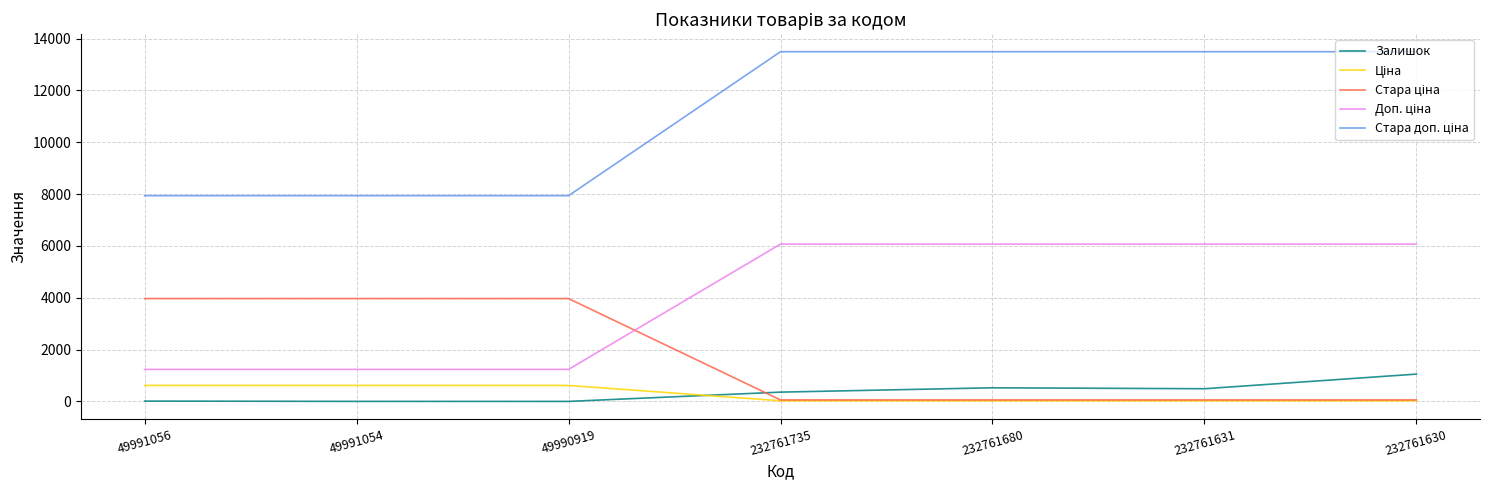

Reading right to left, transcribe all the data shown in this chart.

Залишок: 232761630=1056.0	232761631=492.0	232761680=528.0	232761735=361.0	49990919=3.0	49991054=4.0	49991056=15.0
Ціна: 232761630=27.0	232761631=27.0	232761680=27.0	232761735=27.0	49990919=618.9	49991054=618.9	49991056=618.9
Стара ціна: 232761630=60.0	232761631=60.0	232761680=60.0	232761735=60.0	49990919=3970.0	49991054=3970.0	49991056=3970.0
Доп. ціна: 232761630=6072.0	232761631=6072.0	232761680=6072.0	232761735=6072.0	49990919=1238.0	49991054=1238.0	49991056=1238.0
Стара доп. ціна: 232761630=13493.2	232761631=13493.2	232761680=13493.2	232761735=13493.2	49990919=7940.0	49991054=7940.0	49991056=7940.0